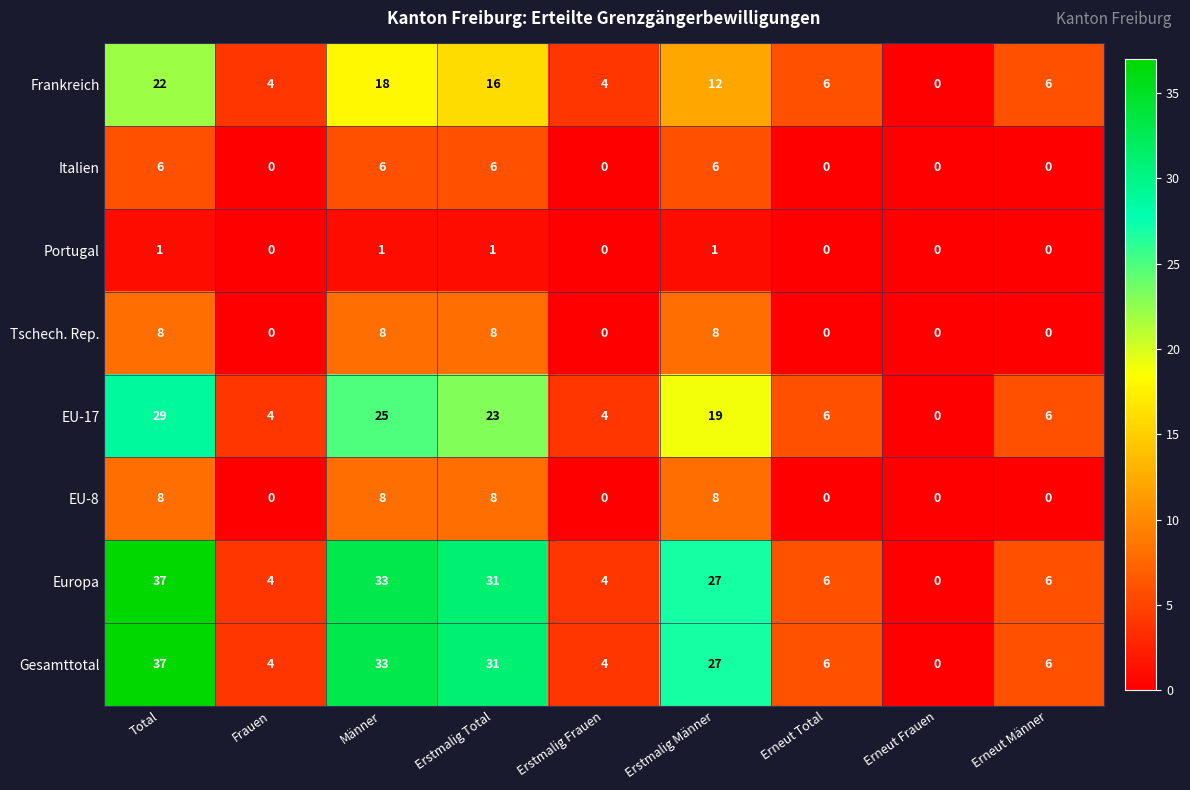

Is the value of Portugal at Erstmalig Männer greater than the value of Tschech. Rep. at Frauen?

Yes